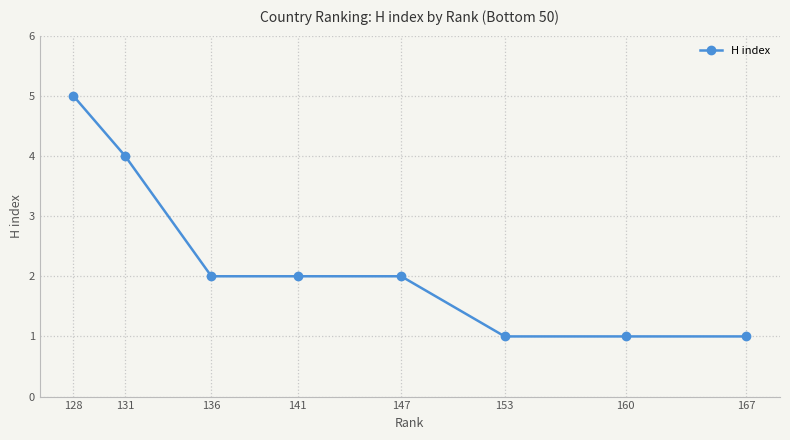

True or false: the data shows 0 at 153.

False